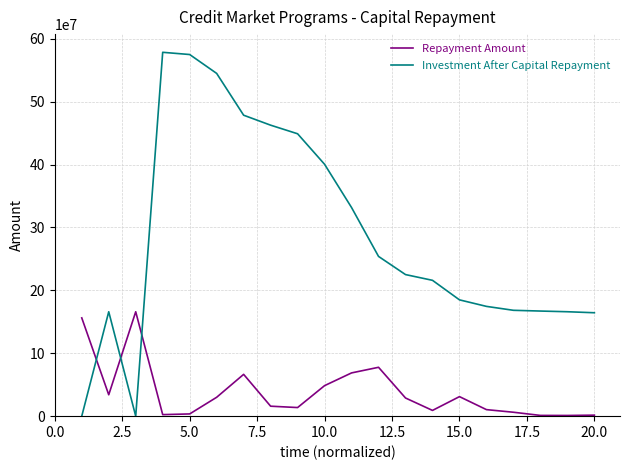

Does the chart display data point markers on the line(s)?

No